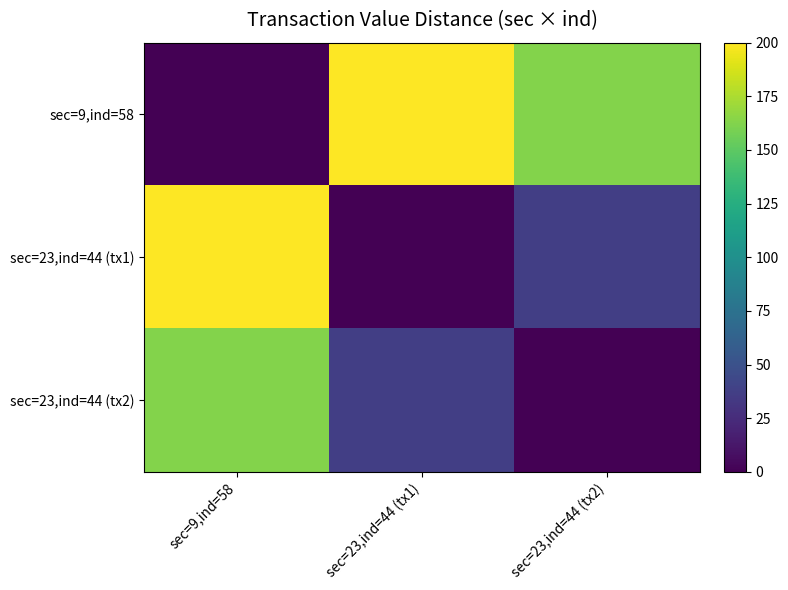

How many distinct data groups are displayed?

3